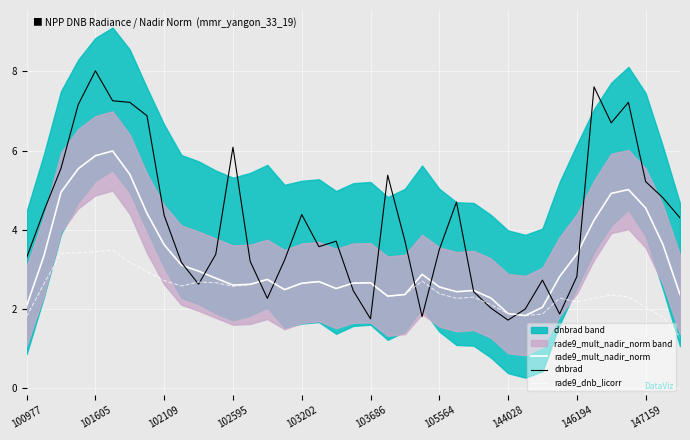

True or false: rade9_mult_nadir_norm has more than 0 interior local peaks.

True